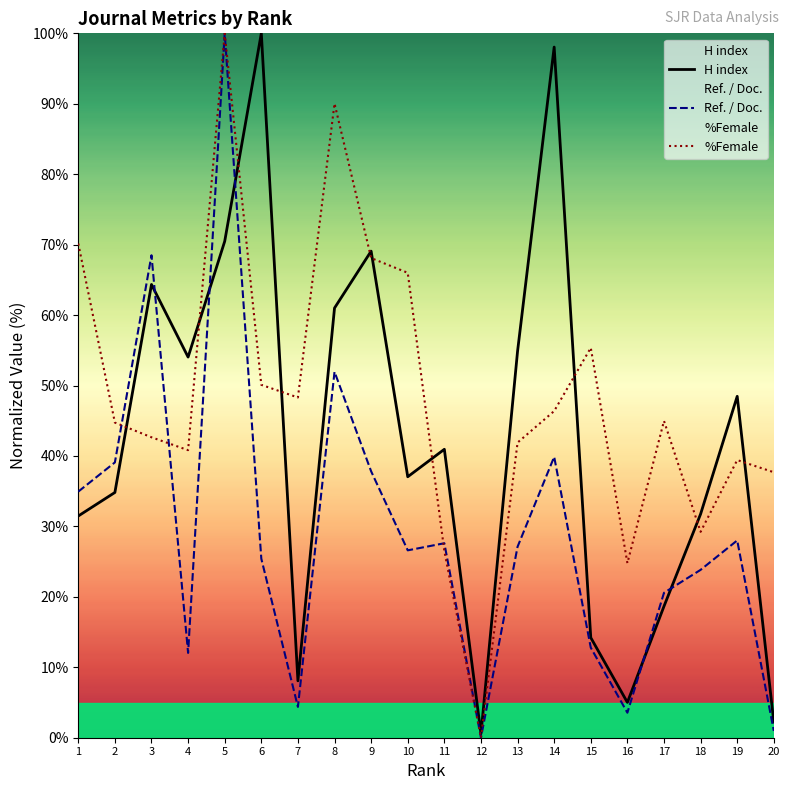

What is the difference between the second highest and minimum values in the Ref. / Doc. series?

68.5